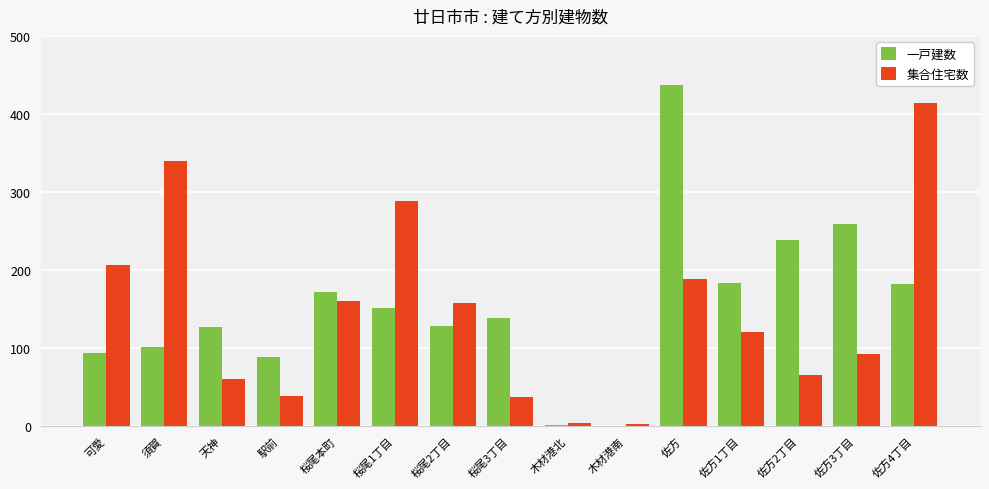

What are all the series names shown in the legend?

一戸建数, 集合住宅数